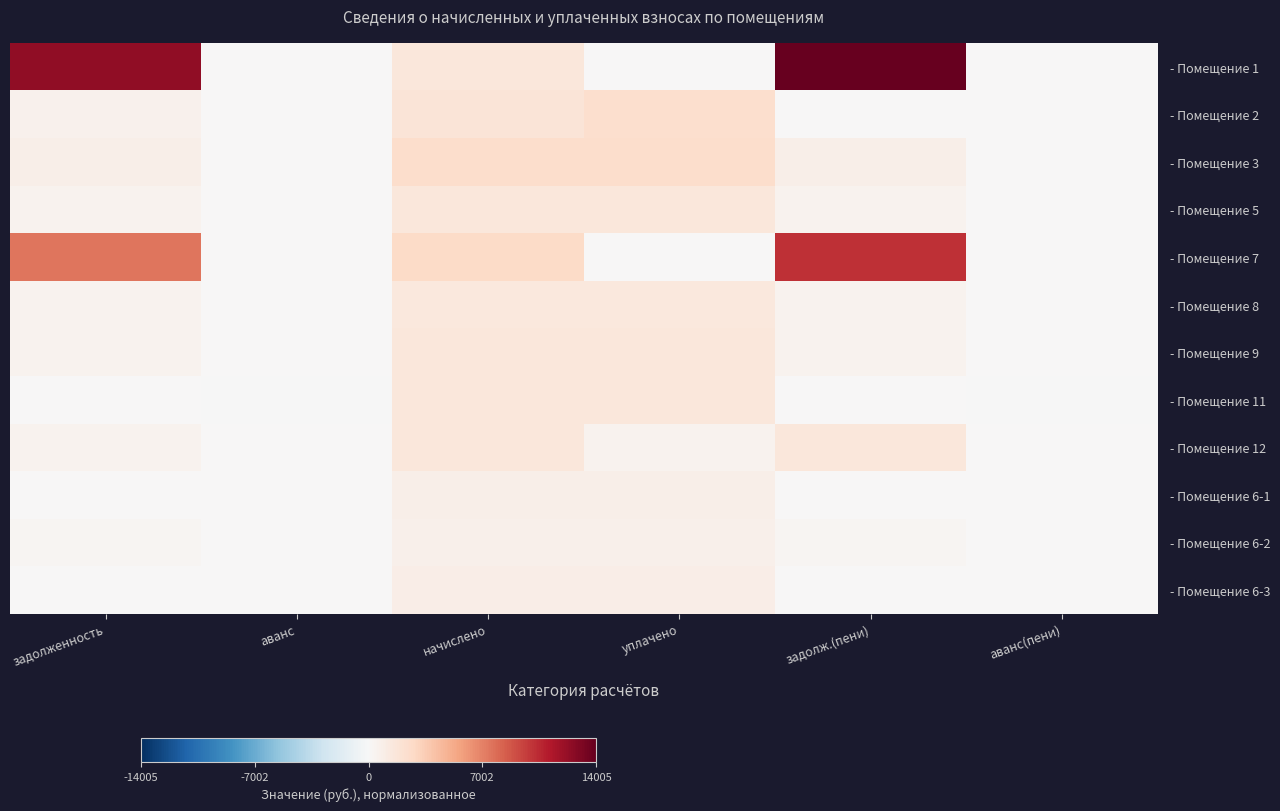

What is the total value across all series at задолженность?

1.7